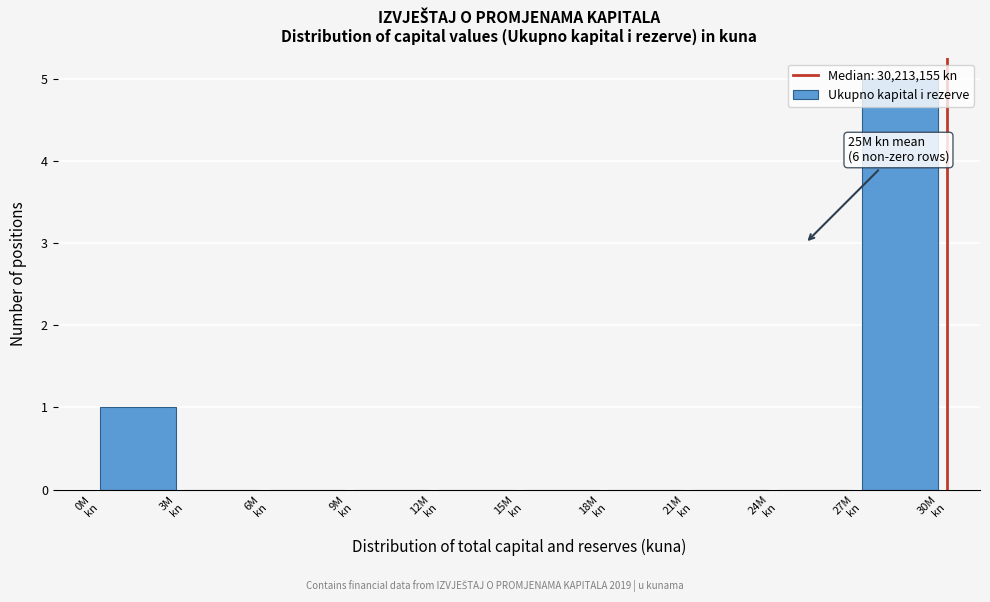

What is the maximum value shown in the chart?

5